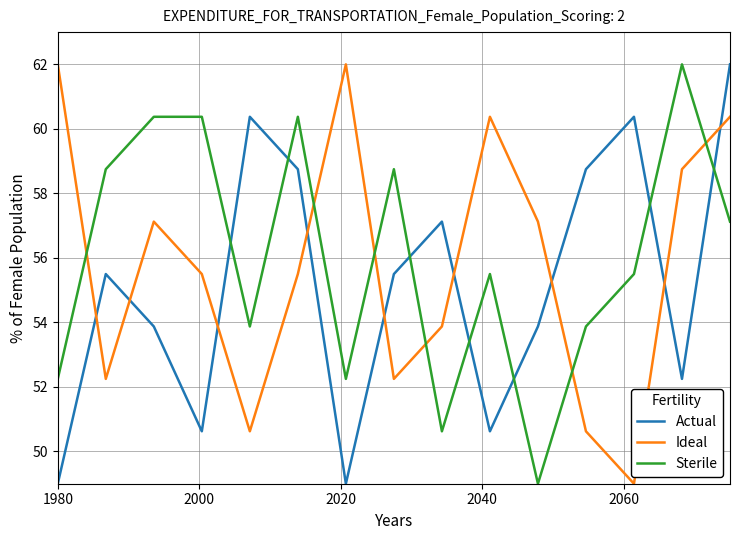

What are all the series names shown in the legend?

Actual, Ideal, Sterile